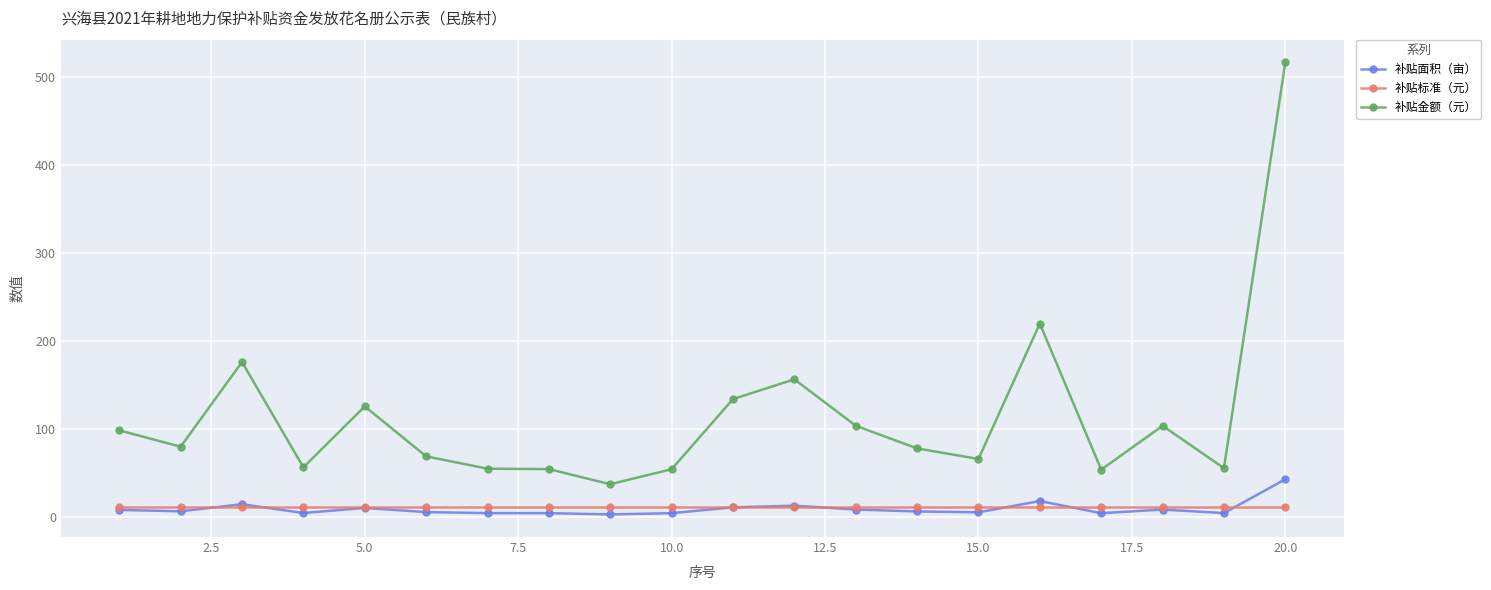

Which series has the largest total across all categories?

补贴金额（元）